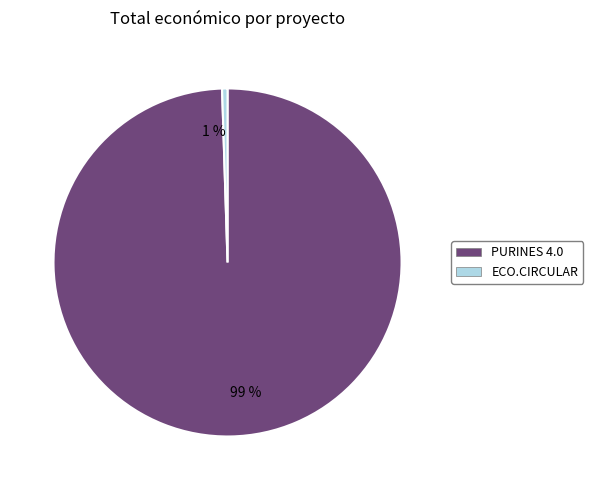

What is the majority slice?

PURINES 4.0